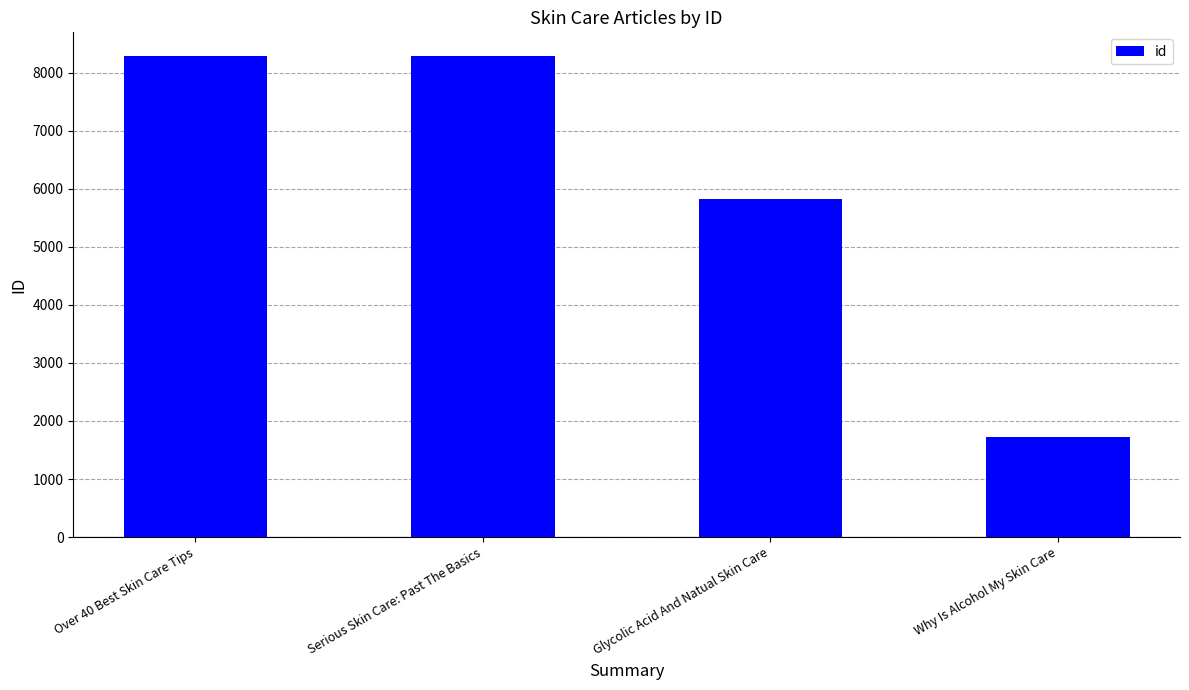

What is the change in value from Over 40 Best Skin Care Tips to Serious Skin Care: Past The Basics?

-1